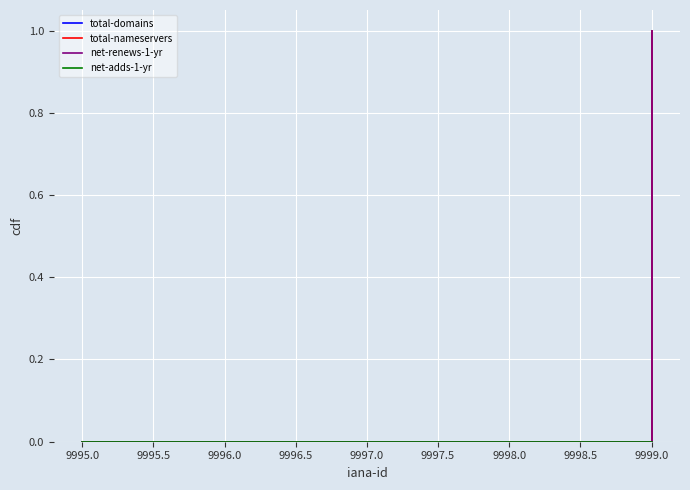

Does the chart have visible grid lines?

Yes